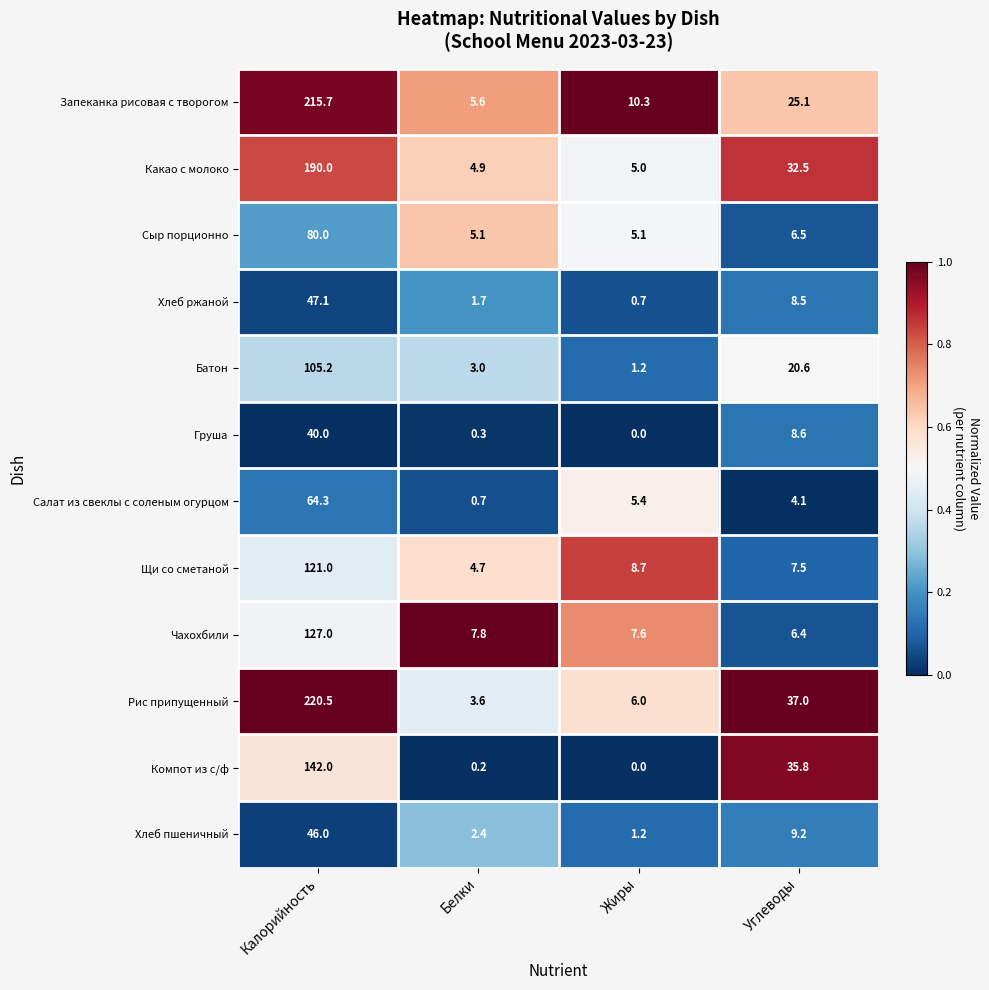

Which category has the highest value across all series?

Калорийность